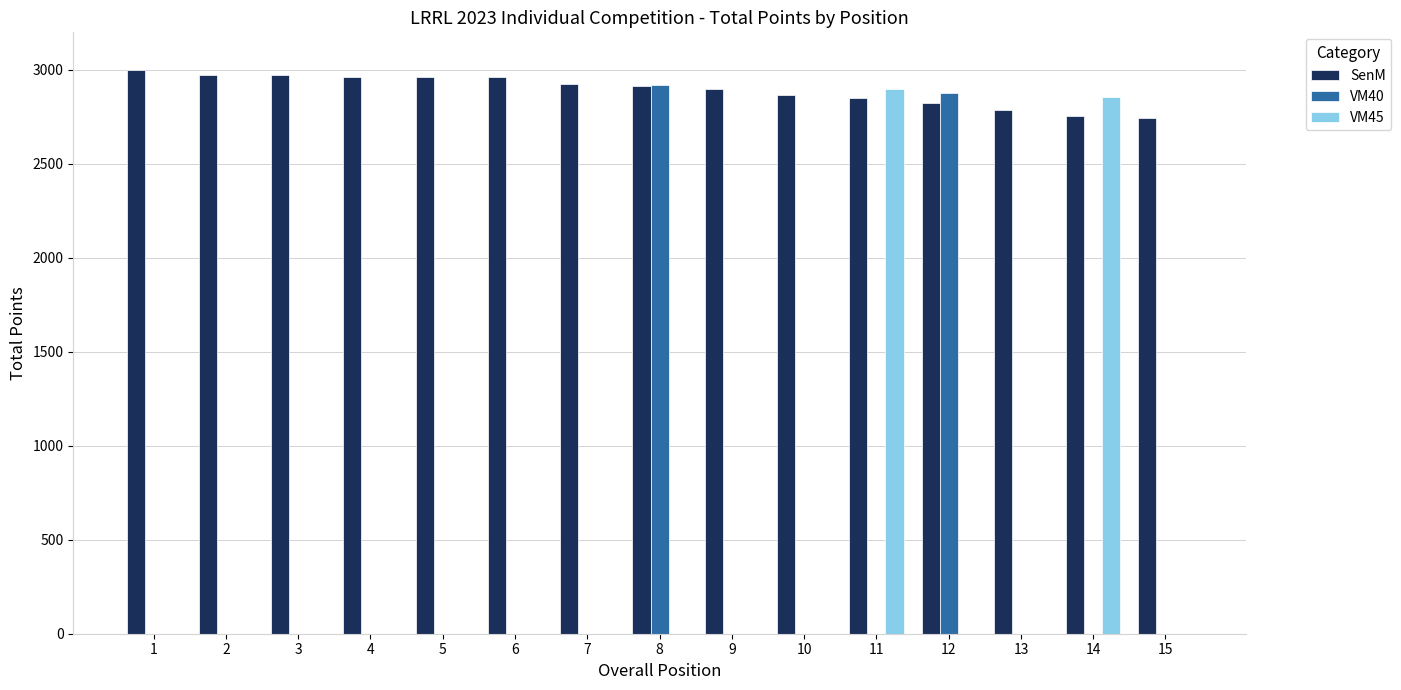

Between 6 and 12, which series saw the biggest shift?

VM40